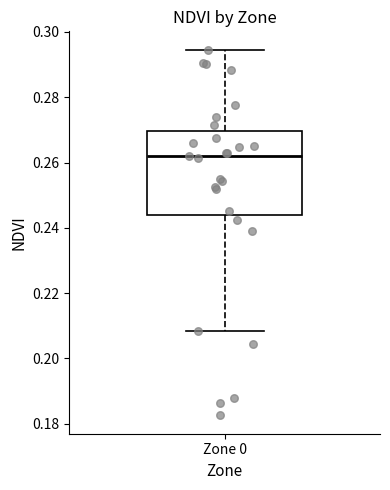

Where does the median line of the box for Zone 0 sit on the y-axis? The values are not printed on the chart, so give them approximately, as read against the axis.

0.262